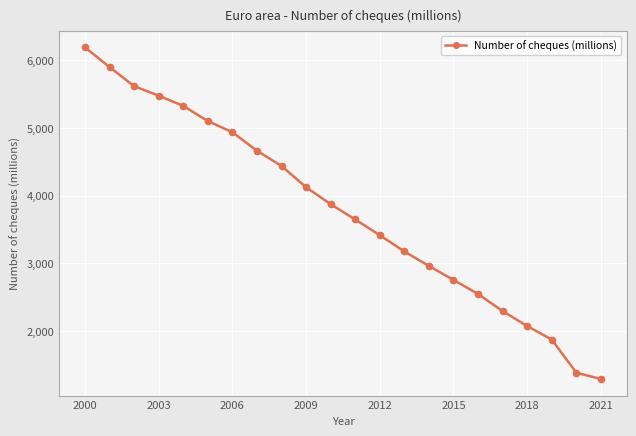

What is the value of the 6th point from the left?

5102.0